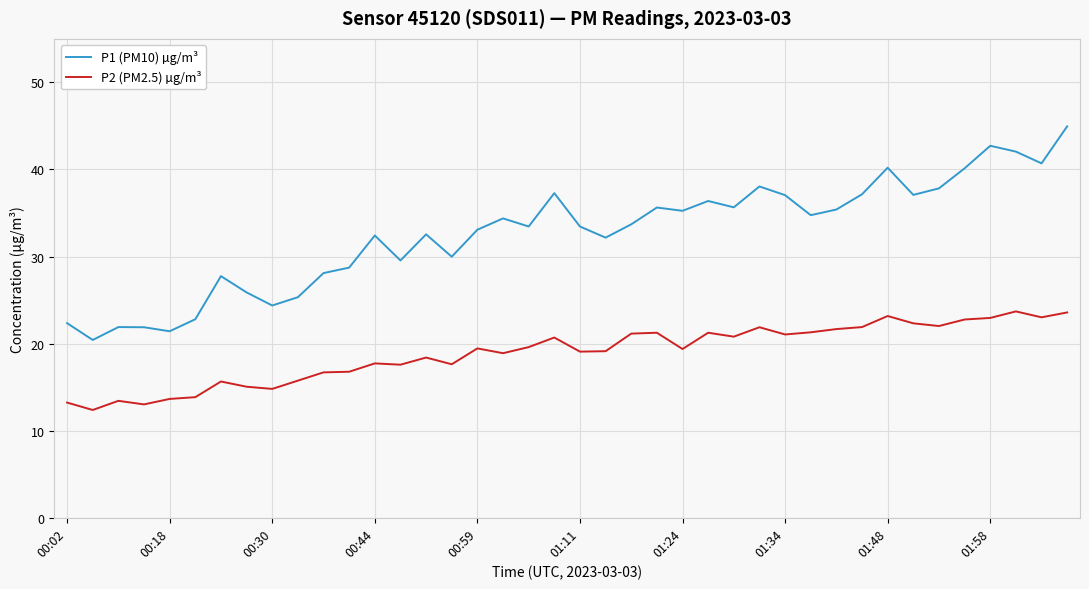

What is the smallest value displayed?

12.4